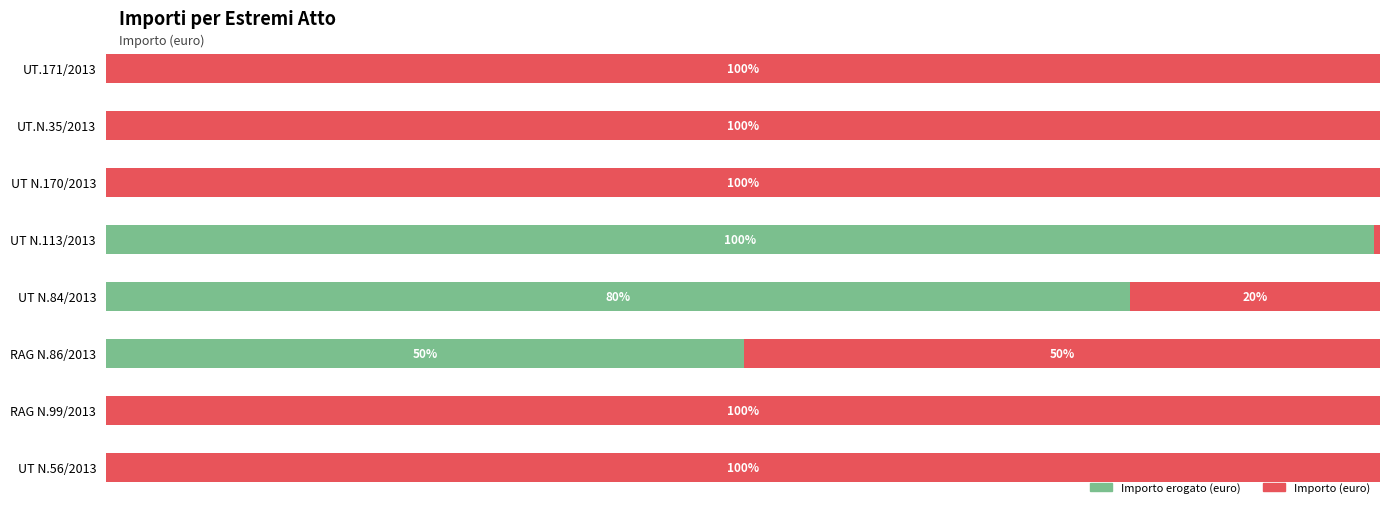

At which label is Importo erogato (euro) closest to 49?

RAG N.86/2013